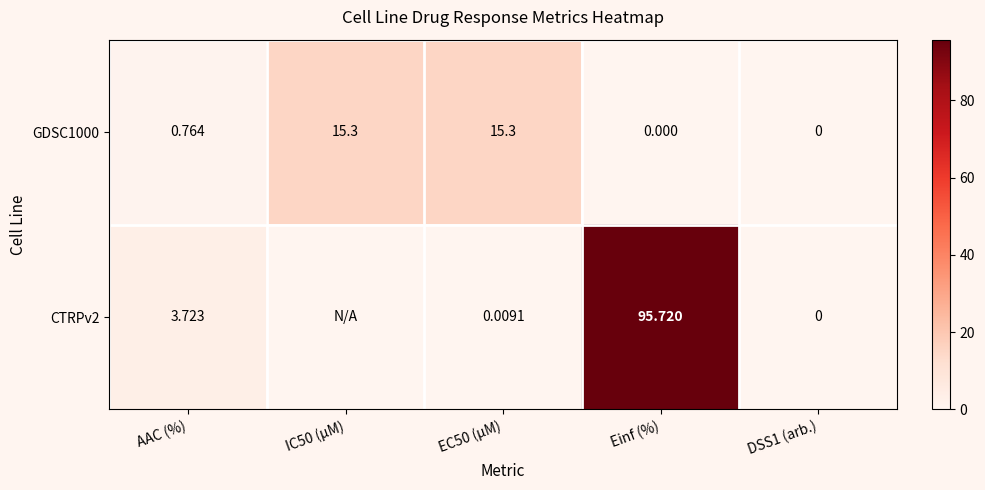

At which label is GDSC1000 closest to 7?

AAC (%)